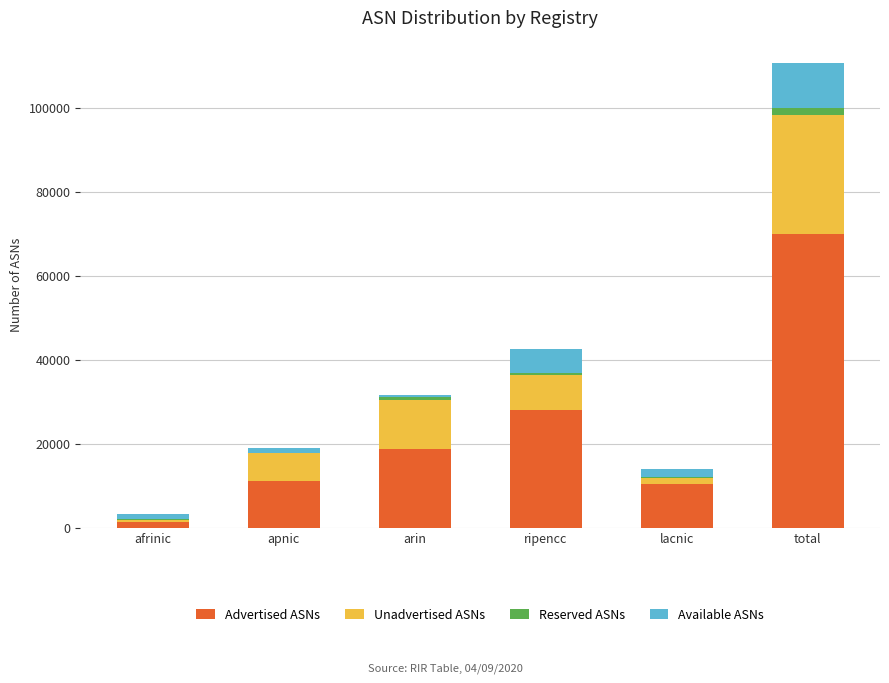

What is the maximum value for Advertised ASNs?

69848